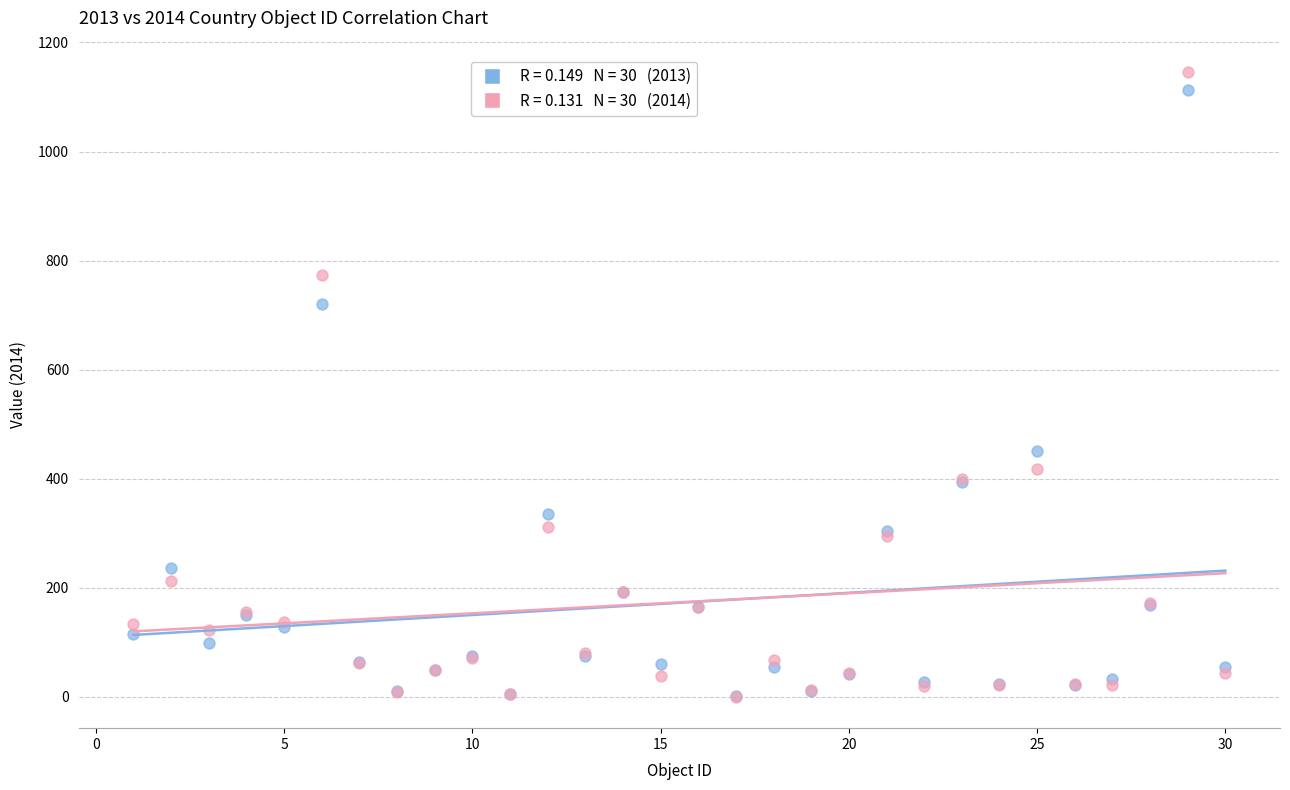

Across all series, what Y value is closest to 573?

451